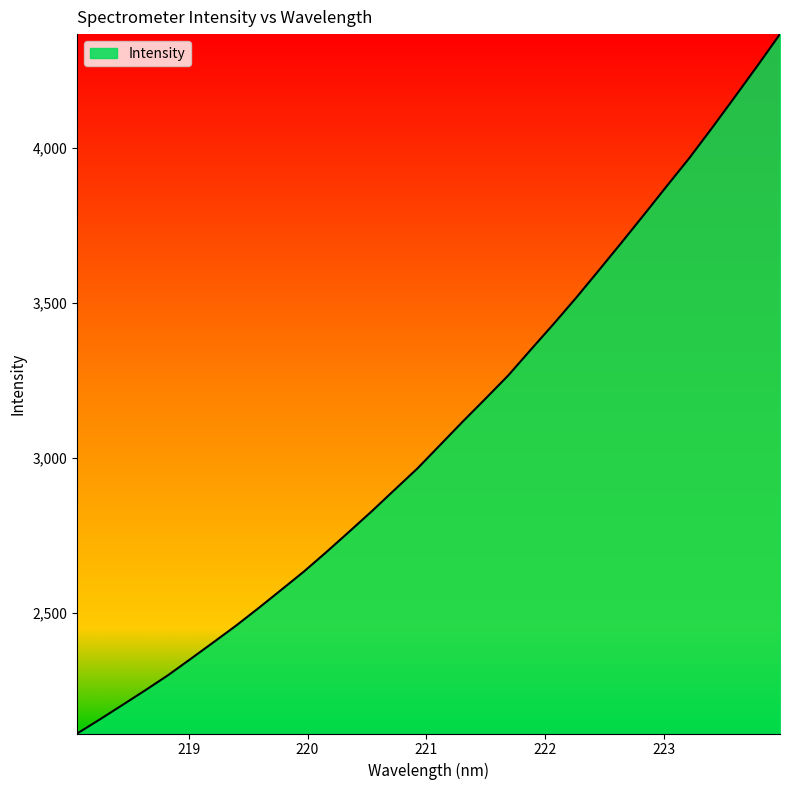

What is the minimum value shown in the chart?

2112.2